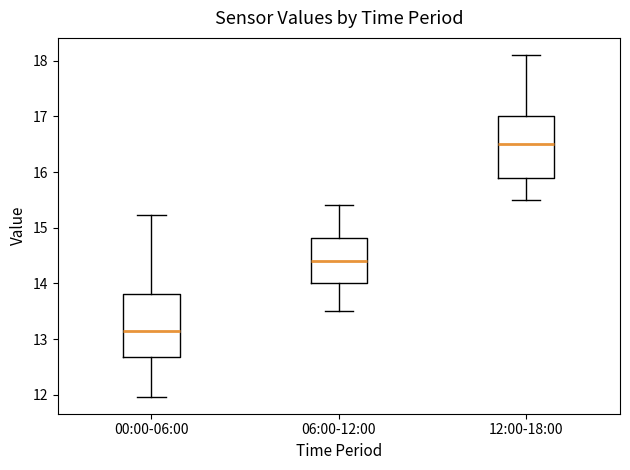

Where does the median line of the box for 00:00-06:00 sit on the y-axis? The values are not printed on the chart, so give them approximately, as read against the axis.

13.2